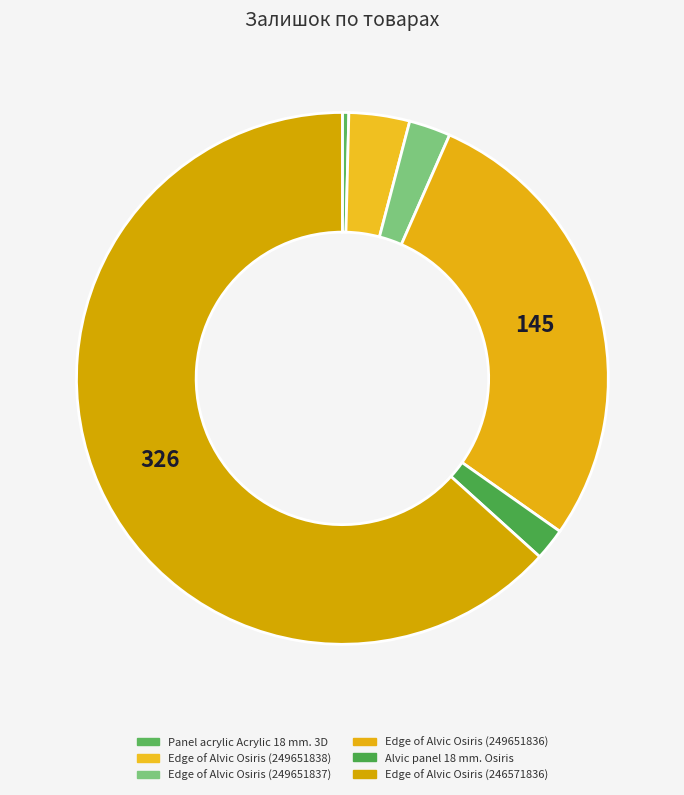

To the nearest percent, what is the difference between the Alvic panel 18 mm. Osiris and Edge of Alvic Osiris (246571836) slice percentages?

61%